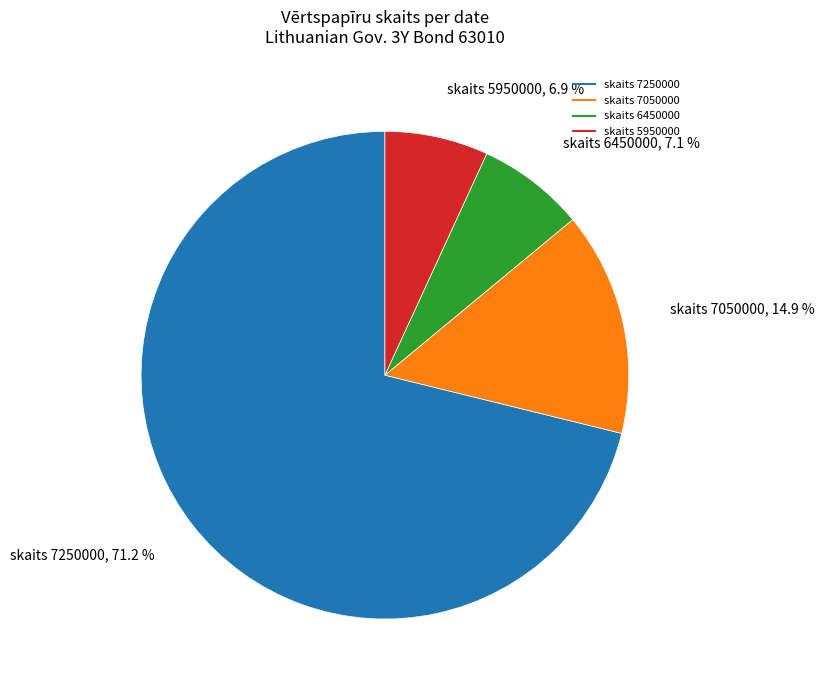

To the nearest percent, what is the average slice percentage?

25%